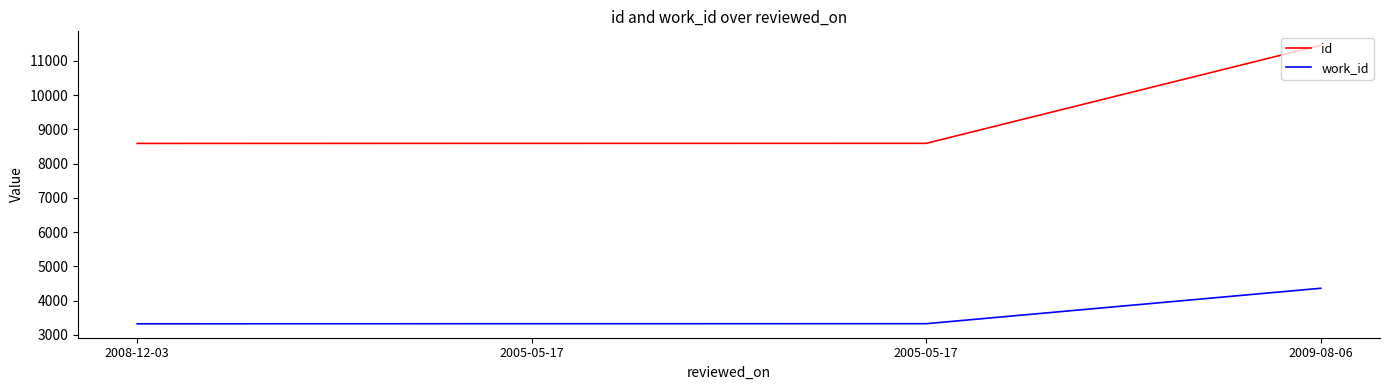

True or false: work_id has a value of 3321 at 2008-12-03.

True